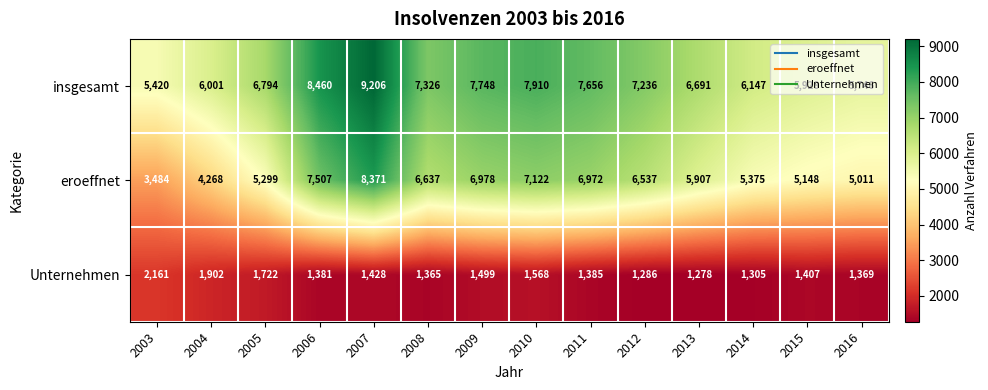

Rank the series by their maximum value, from highest to lowest.

insgesamt, eroeffnet, Unternehmen